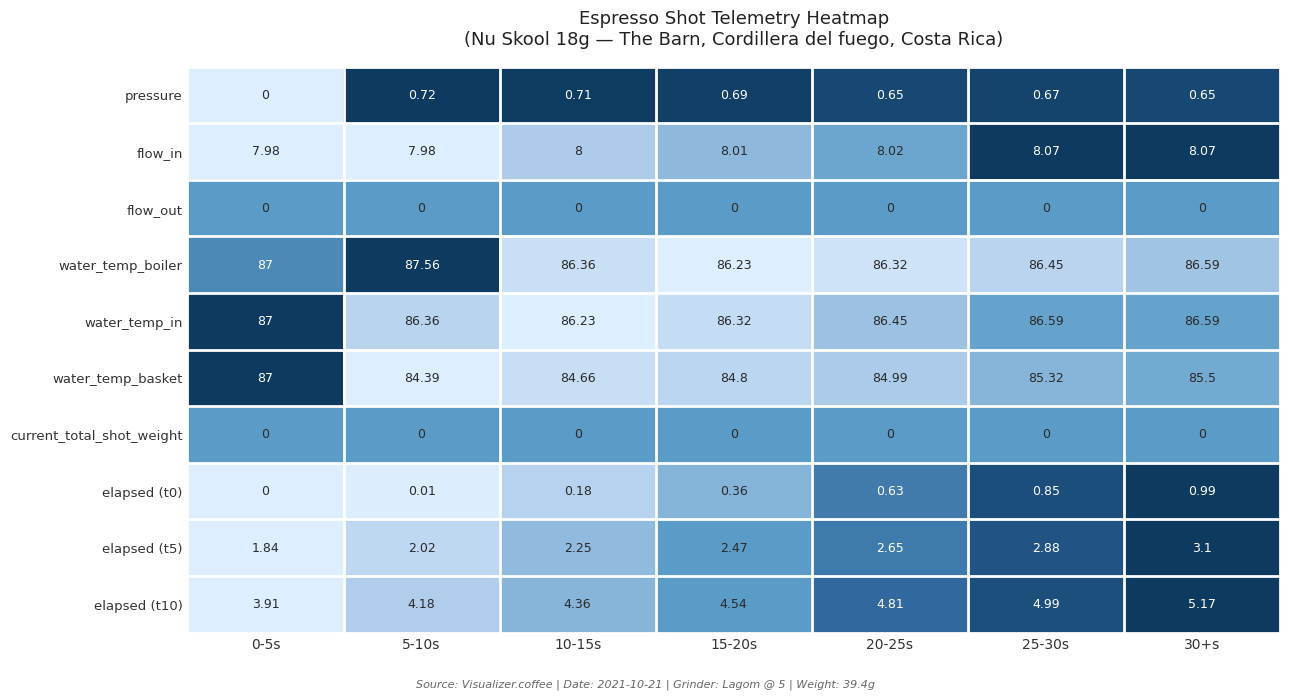

Which series changed the most between 0-5s and 20-25s?

water_temp_basket